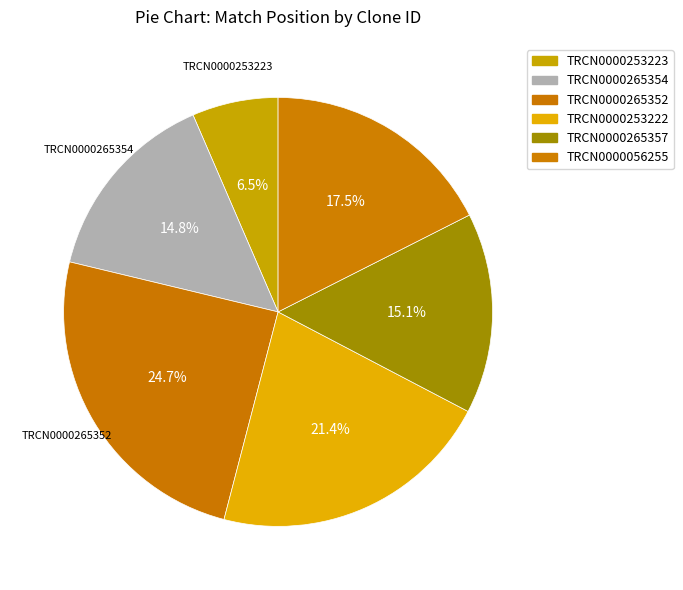

Rank the categories by value from lowest to highest.

TRCN0000253223, TRCN0000265354, TRCN0000265357, TRCN0000056255, TRCN0000253222, TRCN0000265352